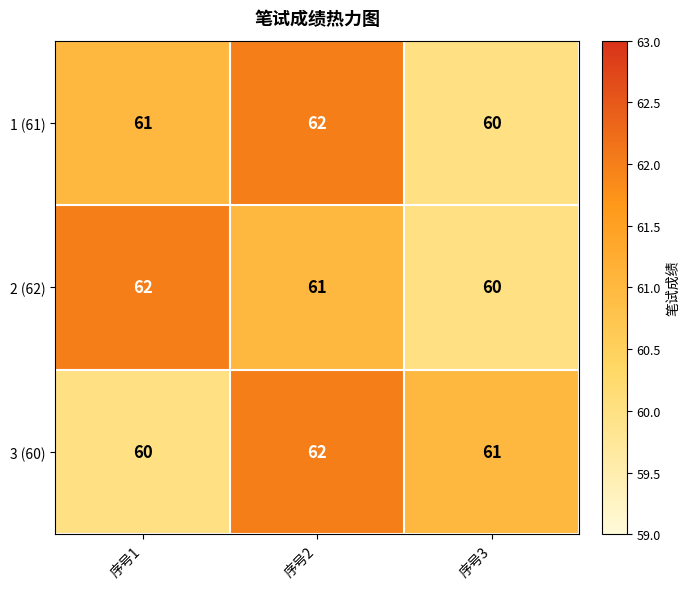

How many series are shown in this chart?

3